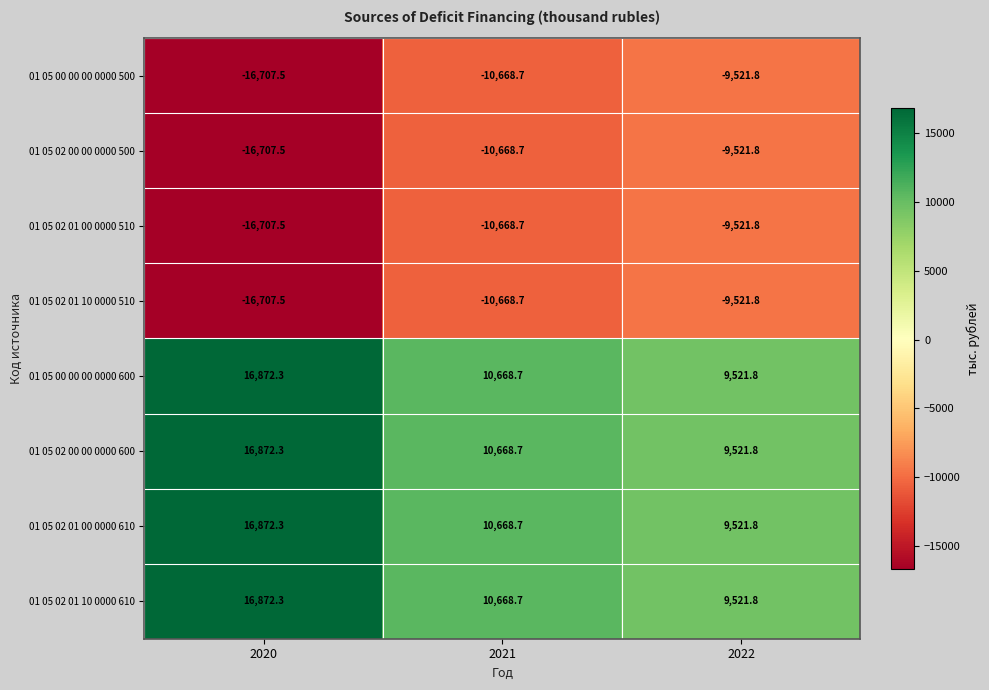

What is the difference between the highest and lowest values at 2020?

33579.8